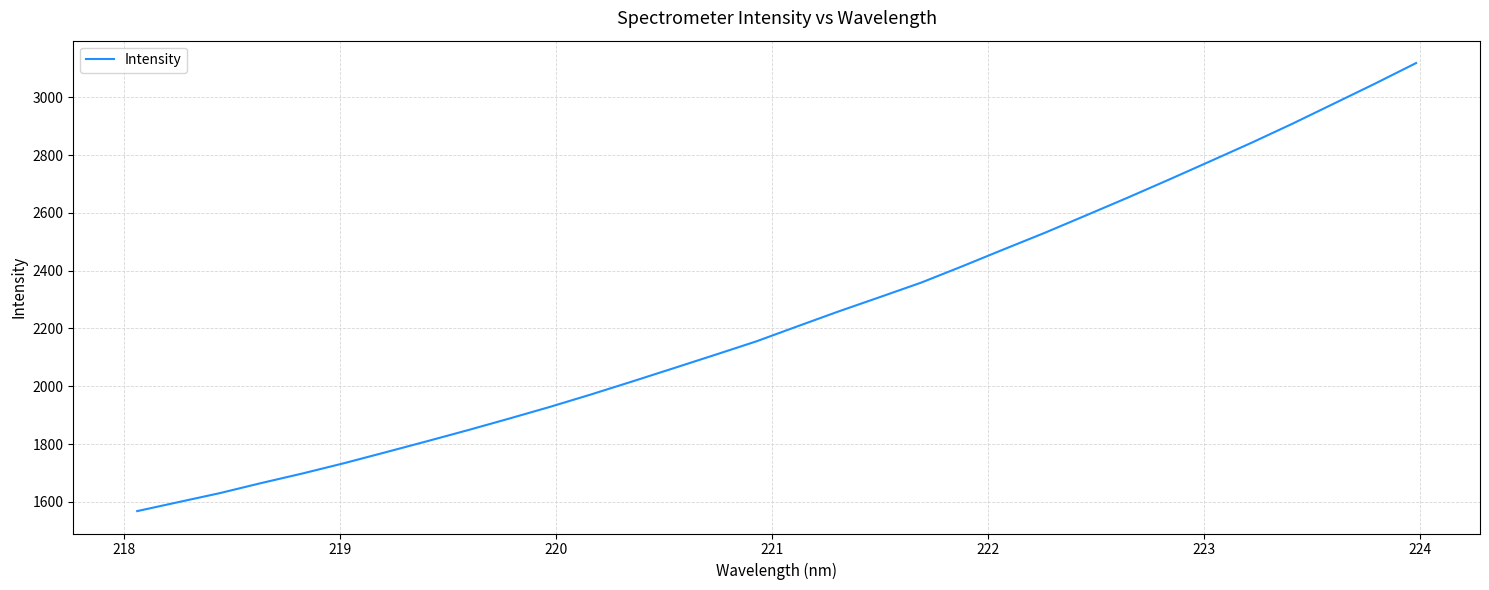

What is the smallest value displayed?

1567.8